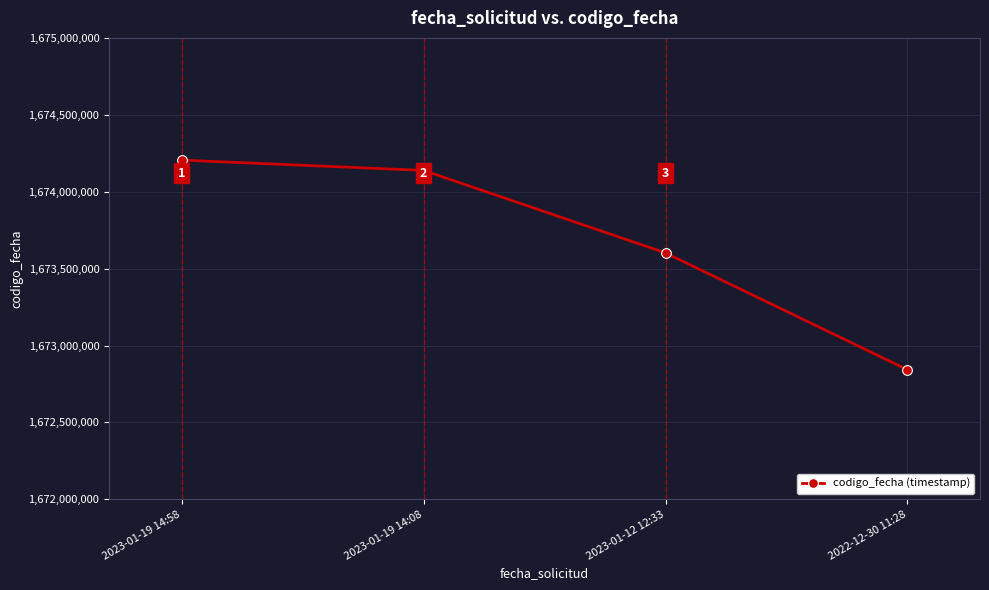

Is it true that the value at 2022-12-30 11:28 is 2574651584?

False